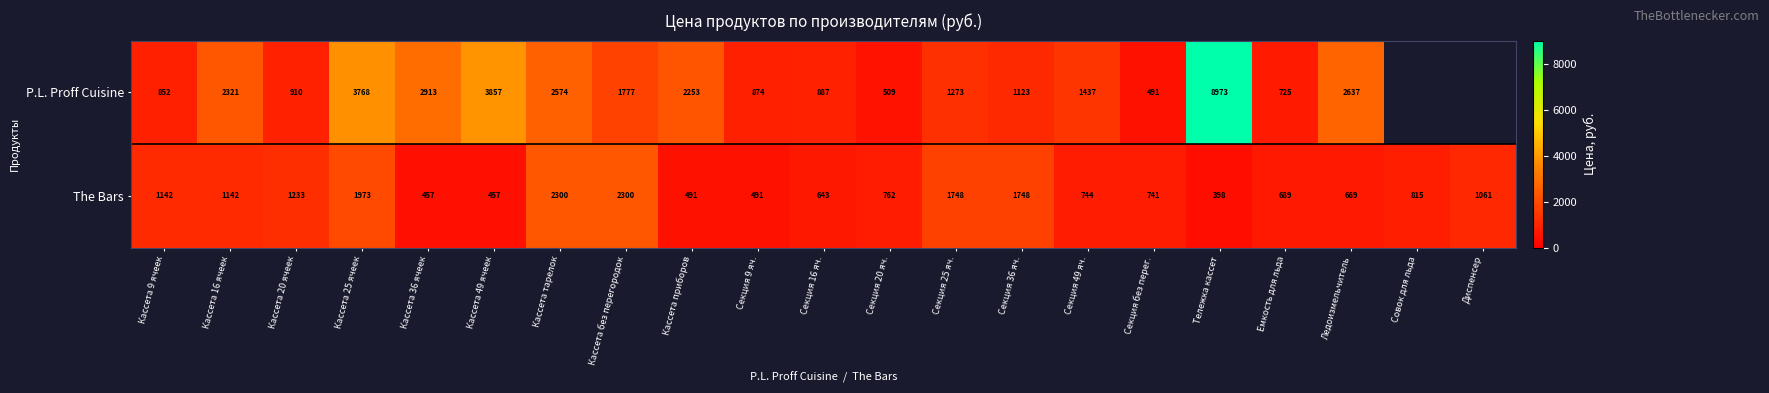

Which series changed the most between Кассета 25 ячеек and Кассета 49 ячеек?

The Bars